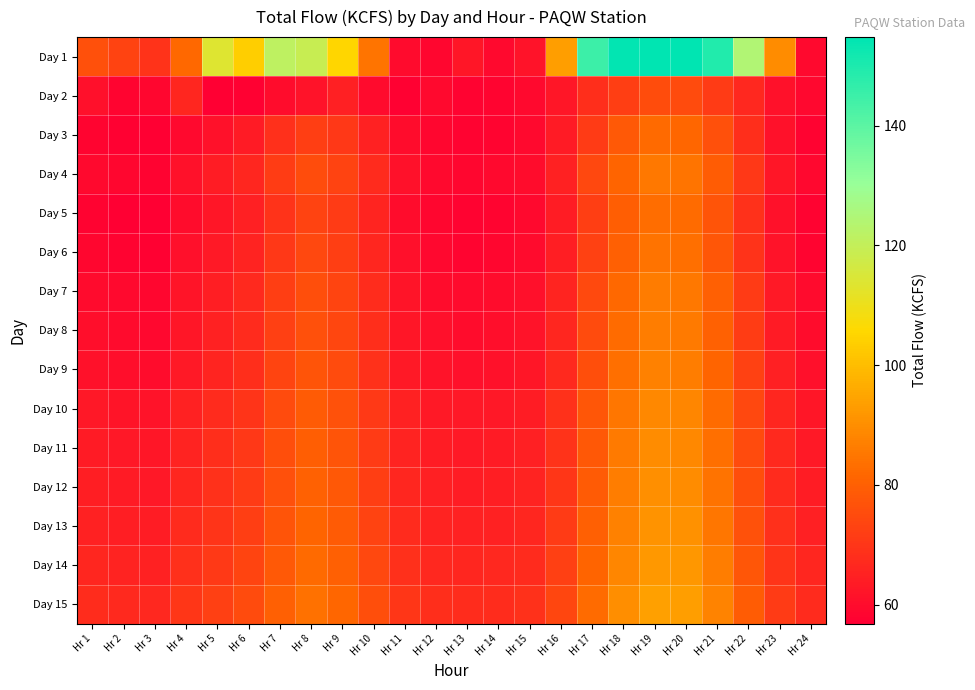

Reading left to right, list all the values displayed in this chart.

Day 1: Hr 1=76.2	Hr 2=73.0	Hr 3=69.3	Hr 4=82.0	Hr 5=113.7	Hr 6=103.6	Hr 7=121.2	Hr 8=119.0	Hr 9=105.1	Hr 10=84.5	Hr 11=59.6	Hr 12=58.6	Hr 13=62.5	Hr 14=59.1	Hr 15=61.6	Hr 16=93.2	Hr 17=145.1	Hr 18=154.3	Hr 19=154.8	Hr 20=154.8	Hr 21=149.3	Hr 22=124.4	Hr 23=89.4	Hr 24=59.2
Day 2: Hr 1=61.0	Hr 2=58.3	Hr 3=58.4	Hr 4=66.2	Hr 5=56.8	Hr 6=57.4	Hr 7=60.0	Hr 8=61.7	Hr 9=64.8	Hr 10=59.8	Hr 11=57.3	Hr 12=59.4	Hr 13=57.6	Hr 14=58.3	Hr 15=59.1	Hr 16=62.5	Hr 17=68.2	Hr 18=72.1	Hr 19=75.3	Hr 20=74.8	Hr 21=71.3	Hr 22=66.4	Hr 23=61.2	Hr 24=58.9
Day 3: Hr 1=58.1	Hr 2=57.2	Hr 3=56.8	Hr 4=59.3	Hr 5=61.2	Hr 6=63.4	Hr 7=68.5	Hr 8=72.1	Hr 9=70.3	Hr 10=65.2	Hr 11=60.1	Hr 12=58.4	Hr 13=57.9	Hr 14=58.2	Hr 15=59.3	Hr 16=63.4	Hr 17=71.2	Hr 18=78.3	Hr 19=82.1	Hr 20=81.4	Hr 21=76.3	Hr 22=68.2	Hr 23=61.3	Hr 24=57.8
Day 4: Hr 1=59.2	Hr 2=58.4	Hr 3=57.9	Hr 4=61.3	Hr 5=63.8	Hr 6=66.2	Hr 7=71.4	Hr 8=75.3	Hr 9=73.1	Hr 10=67.4	Hr 11=61.2	Hr 12=59.3	Hr 13=58.7	Hr 14=59.1	Hr 15=60.2	Hr 16=65.1	Hr 17=74.3	Hr 18=81.2	Hr 19=85.3	Hr 20=84.6	Hr 21=79.1	Hr 22=70.3	Hr 23=62.4	Hr 24=58.9
Day 5: Hr 1=57.8	Hr 2=57.1	Hr 3=56.9	Hr 4=60.2	Hr 5=62.4	Hr 6=64.8	Hr 7=69.3	Hr 8=73.2	Hr 9=71.1	Hr 10=65.8	Hr 11=60.2	Hr 12=58.6	Hr 13=57.8	Hr 14=58.1	Hr 15=59.2	Hr 16=63.8	Hr 17=72.1	Hr 18=79.4	Hr 19=83.2	Hr 20=82.5	Hr 21=77.2	Hr 22=68.8	Hr 23=61.1	Hr 24=57.6
Day 6: Hr 1=58.5	Hr 2=57.8	Hr 3=57.2	Hr 4=60.8	Hr 5=63.1	Hr 6=65.5	Hr 7=70.2	Hr 8=74.1	Hr 9=71.8	Hr 10=66.2	Hr 11=60.8	Hr 12=59.0	Hr 13=58.3	Hr 14=58.6	Hr 15=59.7	Hr 16=64.3	Hr 17=72.8	Hr 18=80.1	Hr 19=84.0	Hr 20=83.3	Hr 21=77.8	Hr 22=69.4	Hr 23=61.7	Hr 24=58.2
Day 7: Hr 1=59.8	Hr 2=59.1	Hr 3=58.5	Hr 4=61.9	Hr 5=64.4	Hr 6=66.8	Hr 7=71.9	Hr 8=75.8	Hr 9=73.5	Hr 10=67.6	Hr 11=61.9	Hr 12=60.2	Hr 13=59.6	Hr 14=59.9	Hr 15=61.0	Hr 16=65.7	Hr 17=74.5	Hr 18=82.0	Hr 19=85.9	Hr 20=85.2	Hr 21=79.8	Hr 22=71.2	Hr 23=63.1	Hr 24=59.5
Day 8: Hr 1=60.3	Hr 2=59.6	Hr 3=59.0	Hr 4=62.4	Hr 5=64.9	Hr 6=67.3	Hr 7=72.4	Hr 8=76.3	Hr 9=74.0	Hr 10=68.1	Hr 11=62.4	Hr 12=60.7	Hr 13=60.1	Hr 14=60.4	Hr 15=61.5	Hr 16=66.2	Hr 17=75.0	Hr 18=82.5	Hr 19=86.4	Hr 20=85.7	Hr 21=80.3	Hr 22=71.7	Hr 23=63.6	Hr 24=60.0
Day 9: Hr 1=61.2	Hr 2=60.5	Hr 3=59.9	Hr 4=63.3	Hr 5=65.8	Hr 6=68.2	Hr 7=73.3	Hr 8=77.2	Hr 9=74.9	Hr 10=69.0	Hr 11=63.3	Hr 12=61.6	Hr 13=61.0	Hr 14=61.3	Hr 15=62.4	Hr 16=67.1	Hr 17=75.9	Hr 18=83.4	Hr 19=87.3	Hr 20=86.6	Hr 21=81.2	Hr 22=72.6	Hr 23=64.5	Hr 24=60.9
Day 10: Hr 1=62.8	Hr 2=62.1	Hr 3=61.5	Hr 4=64.9	Hr 5=67.4	Hr 6=69.8	Hr 7=74.9	Hr 8=78.8	Hr 9=76.5	Hr 10=70.6	Hr 11=64.9	Hr 12=63.2	Hr 13=62.6	Hr 14=62.9	Hr 15=64.0	Hr 16=68.7	Hr 17=77.5	Hr 18=85.0	Hr 19=88.9	Hr 20=88.2	Hr 21=82.8	Hr 22=74.2	Hr 23=66.1	Hr 24=62.5
Day 11: Hr 1=63.5	Hr 2=62.8	Hr 3=62.2	Hr 4=65.6	Hr 5=68.1	Hr 6=70.5	Hr 7=75.6	Hr 8=79.5	Hr 9=77.2	Hr 10=71.3	Hr 11=65.6	Hr 12=63.9	Hr 13=63.3	Hr 14=63.6	Hr 15=64.7	Hr 16=69.4	Hr 17=78.2	Hr 18=85.7	Hr 19=89.6	Hr 20=88.9	Hr 21=83.5	Hr 22=74.9	Hr 23=66.8	Hr 24=63.2
Day 12: Hr 1=64.2	Hr 2=63.5	Hr 3=62.9	Hr 4=66.3	Hr 5=68.8	Hr 6=71.2	Hr 7=76.3	Hr 8=80.2	Hr 9=77.9	Hr 10=72.0	Hr 11=66.3	Hr 12=64.6	Hr 13=64.0	Hr 14=64.3	Hr 15=65.4	Hr 16=70.1	Hr 17=78.9	Hr 18=86.4	Hr 19=90.3	Hr 20=89.6	Hr 21=84.2	Hr 22=75.6	Hr 23=67.5	Hr 24=63.9
Day 13: Hr 1=65.1	Hr 2=64.4	Hr 3=63.8	Hr 4=67.2	Hr 5=69.7	Hr 6=72.1	Hr 7=77.2	Hr 8=81.1	Hr 9=78.8	Hr 10=72.9	Hr 11=67.2	Hr 12=65.5	Hr 13=64.9	Hr 14=65.2	Hr 15=66.3	Hr 16=71.0	Hr 17=79.8	Hr 18=87.3	Hr 19=91.2	Hr 20=90.5	Hr 21=85.1	Hr 22=76.5	Hr 23=68.4	Hr 24=64.8
Day 14: Hr 1=66.3	Hr 2=65.6	Hr 3=65.0	Hr 4=68.4	Hr 5=70.9	Hr 6=73.3	Hr 7=78.4	Hr 8=82.3	Hr 9=80.0	Hr 10=74.1	Hr 11=68.4	Hr 12=66.7	Hr 13=66.1	Hr 14=66.4	Hr 15=67.5	Hr 16=72.2	Hr 17=81.0	Hr 18=88.5	Hr 19=92.4	Hr 20=91.7	Hr 21=86.3	Hr 22=77.7	Hr 23=69.6	Hr 24=66.0
Day 15: Hr 1=67.8	Hr 2=67.1	Hr 3=66.5	Hr 4=69.9	Hr 5=72.4	Hr 6=74.8	Hr 7=79.9	Hr 8=83.8	Hr 9=81.5	Hr 10=75.6	Hr 11=69.9	Hr 12=68.2	Hr 13=67.6	Hr 14=67.9	Hr 15=69.0	Hr 16=73.7	Hr 17=82.5	Hr 18=90.0	Hr 19=93.9	Hr 20=93.2	Hr 21=87.8	Hr 22=79.2	Hr 23=71.1	Hr 24=67.5